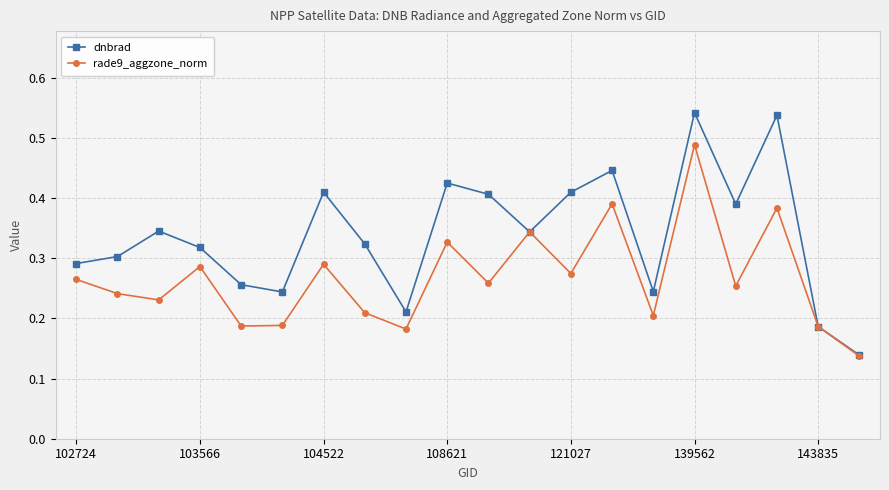

What are all the series names shown in the legend?

dnbrad, rade9_aggzone_norm